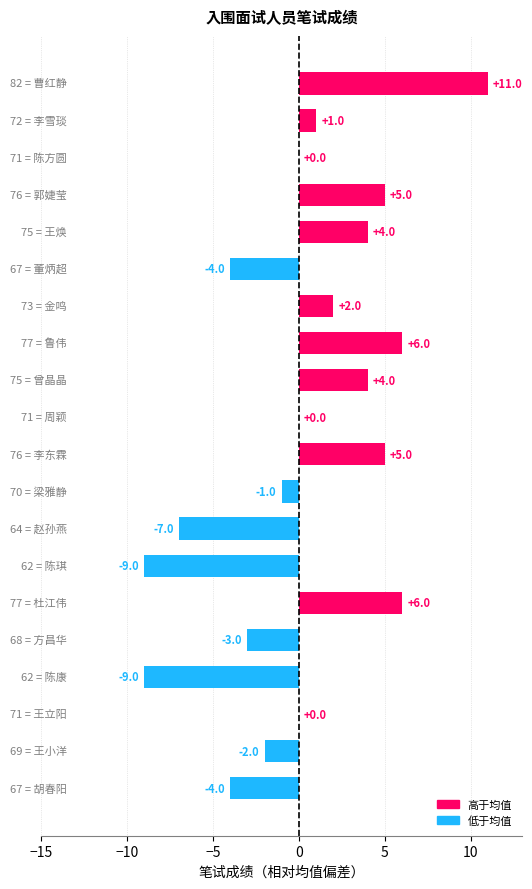

How many series are shown in this chart?

1